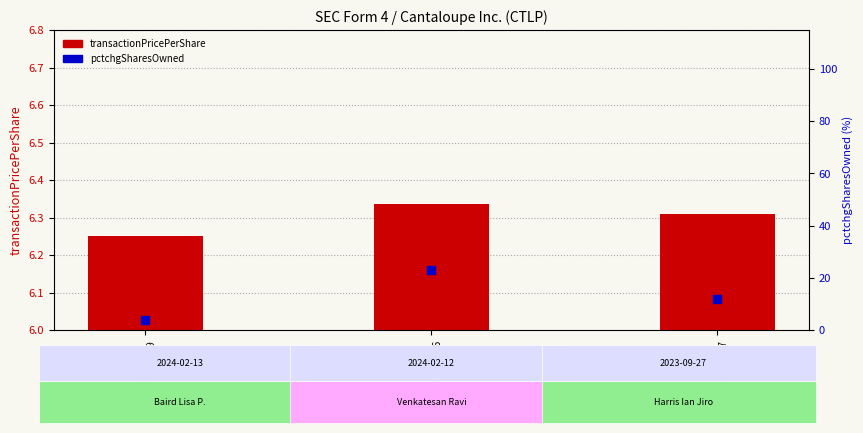

At which category is the sum across all series the highest?

wf-form4
169601849101006